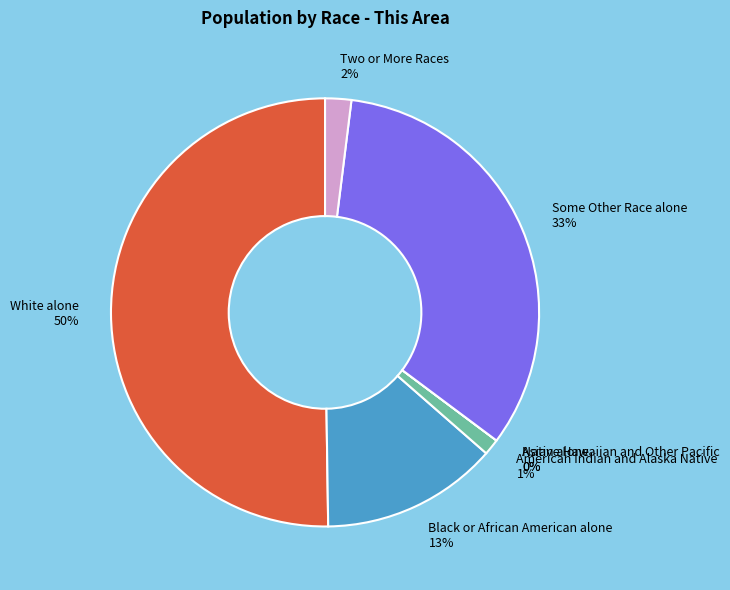

To the nearest percent, what is the difference between the largest and smallest slice percentages?

50%